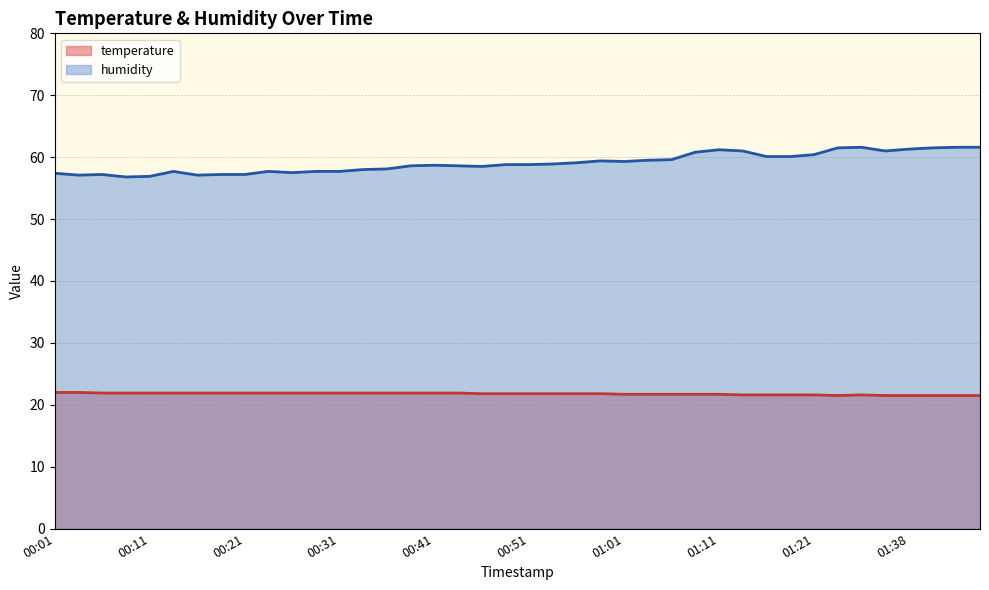

What position from the left is 00:41?

17